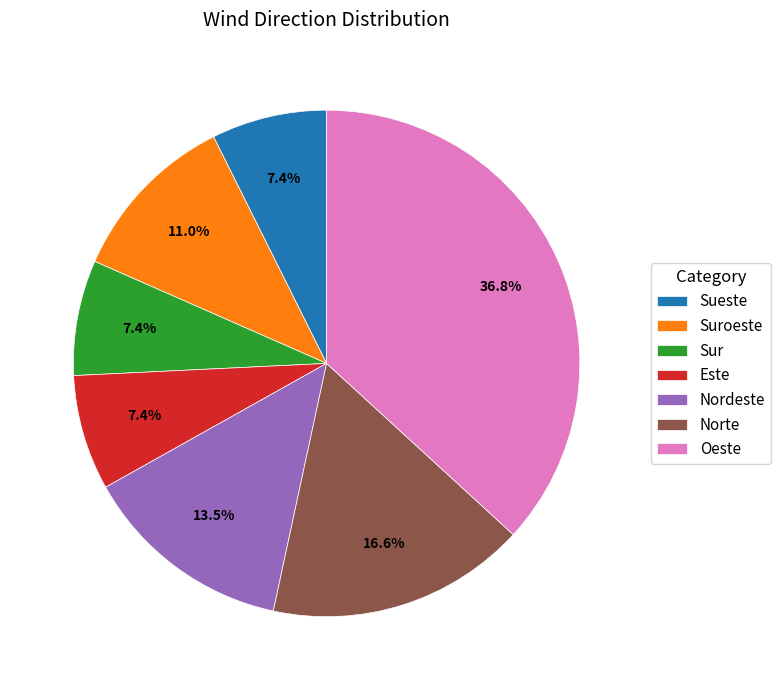

What is the ratio of the value at Este to the value at Nordeste?

0.5